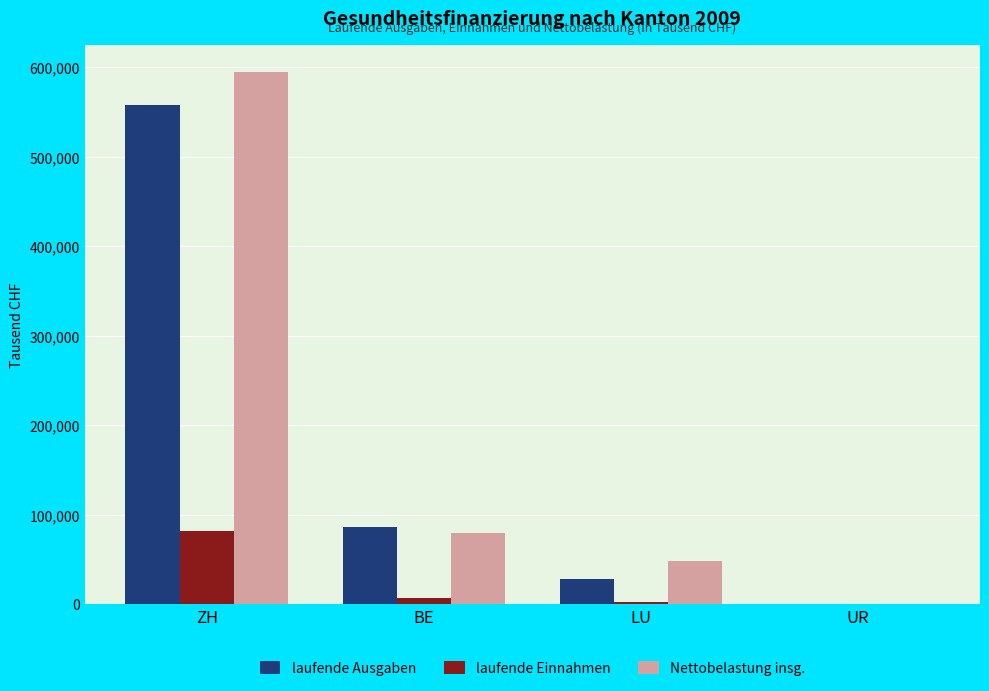

The Nettobelastung insg. series shows 80125.2 at BE. True or false?

True